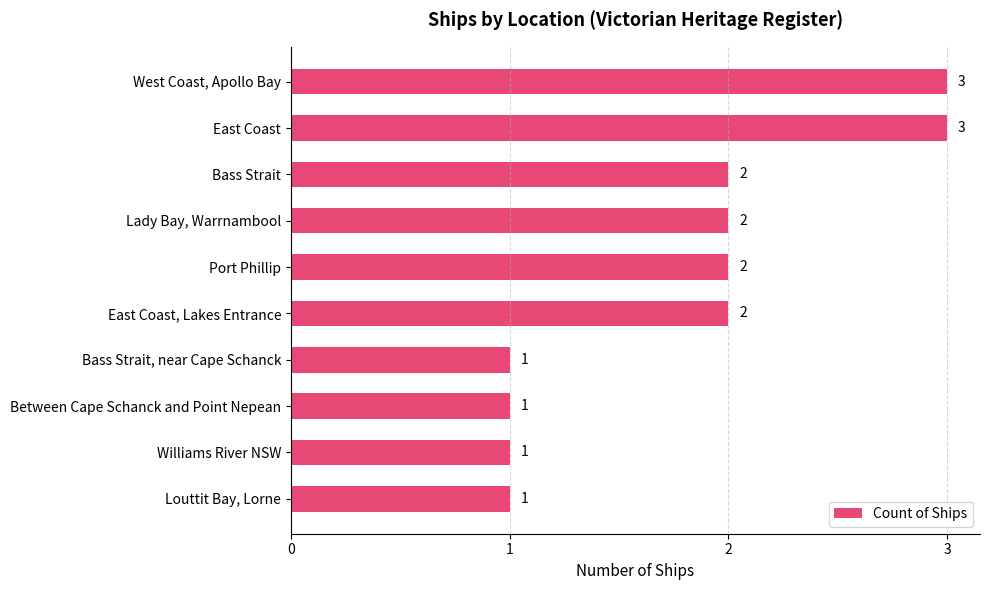

What position from the bottom is Bass Strait, near Cape Schanck?

4